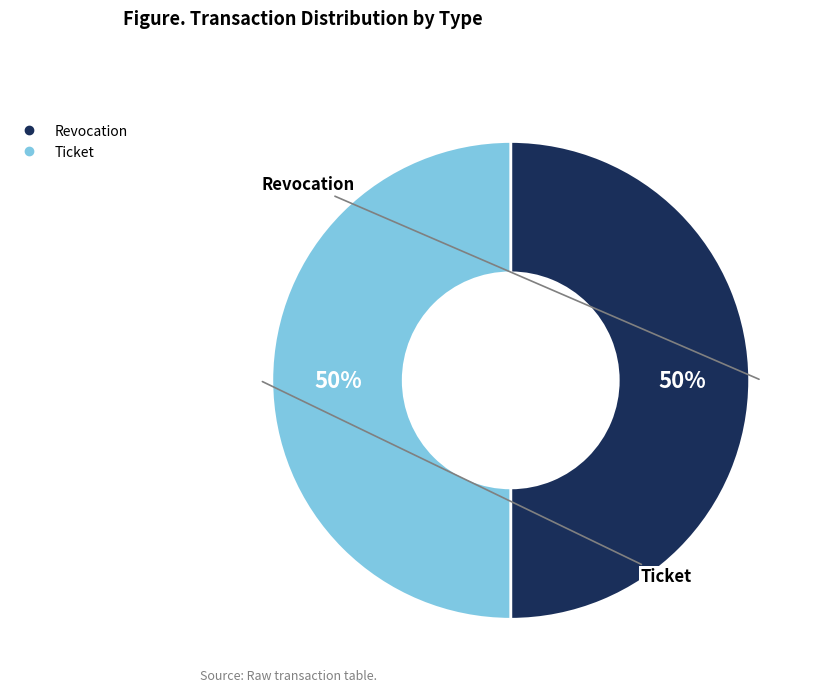

To the nearest percent, what is the combined percentage of Revocation and Ticket?

100%